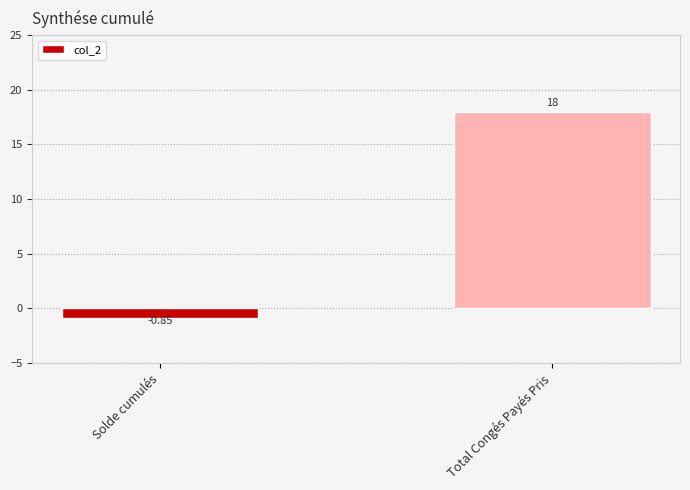

At which category does the chart reach its peak across all series?

Total Congés Payés Pris